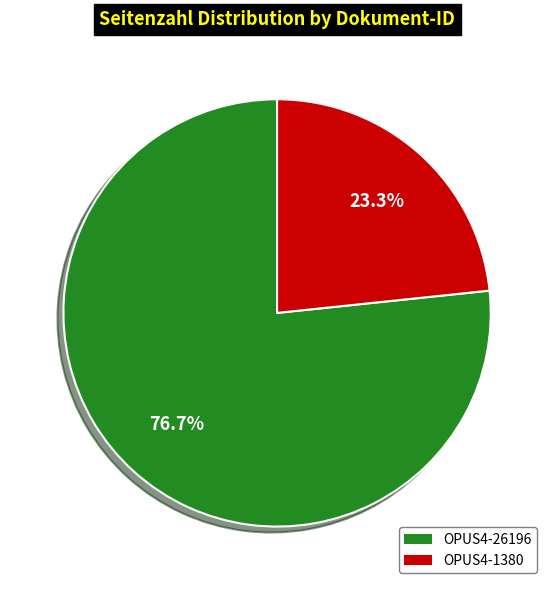

To the nearest percent, what is the difference between the largest and smallest slice percentages?

53%